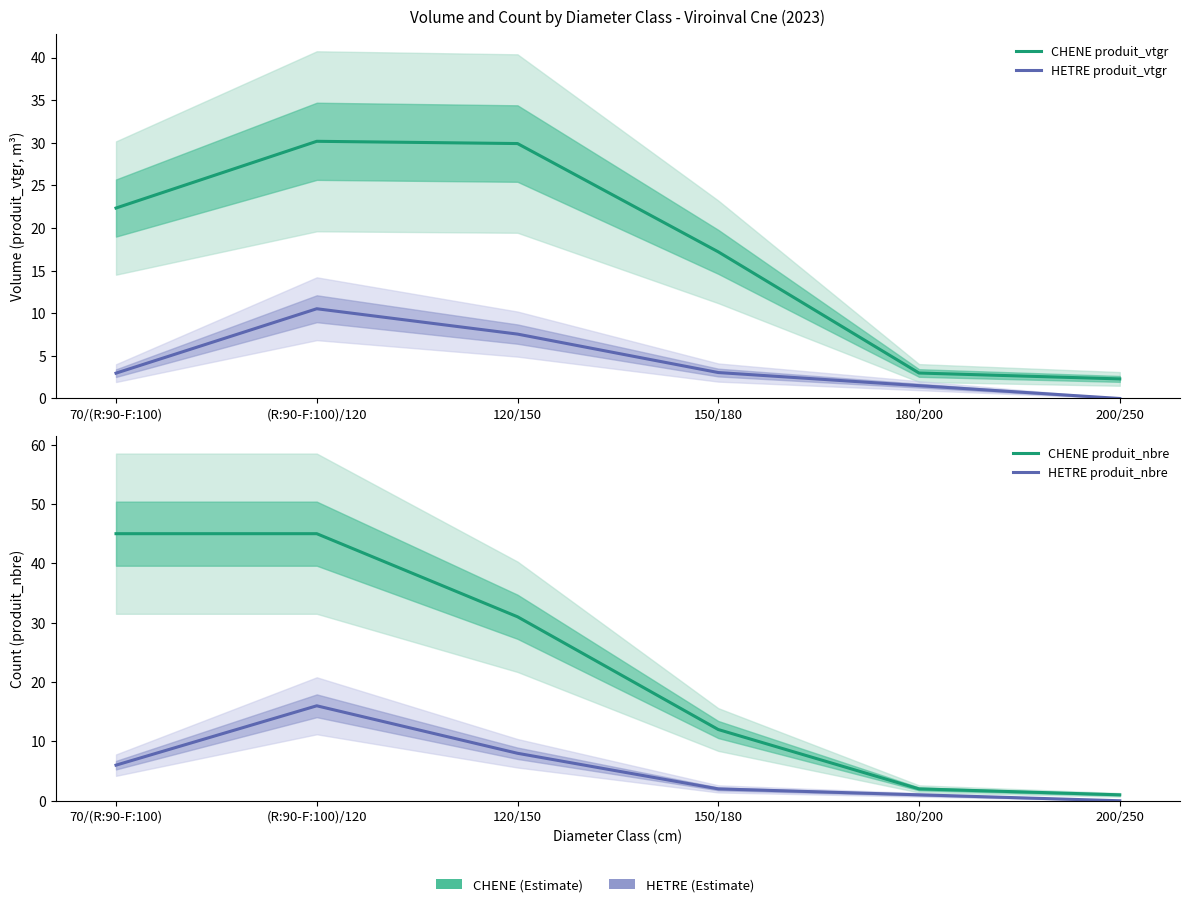

What is the average value of the HETRE produit_nbre series?

5.5